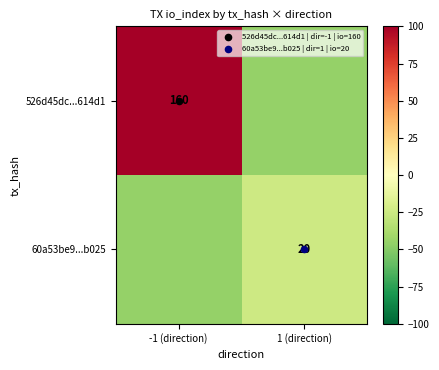

How many negative values does the 526d45dc...614d1 series have?

1